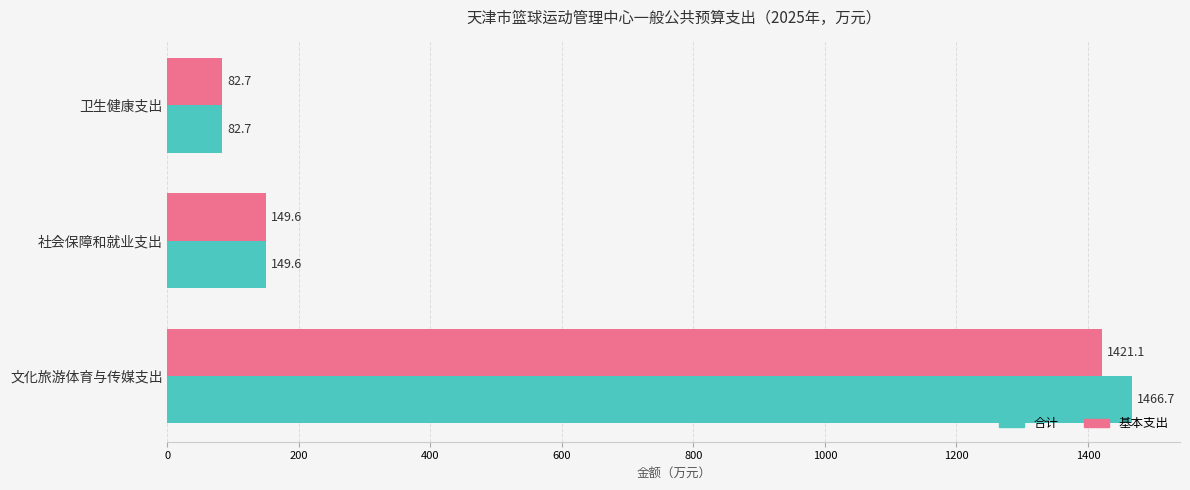

Which series changed the most between 文化旅游体育与传媒支出 and 社会保障和就业支出?

合计